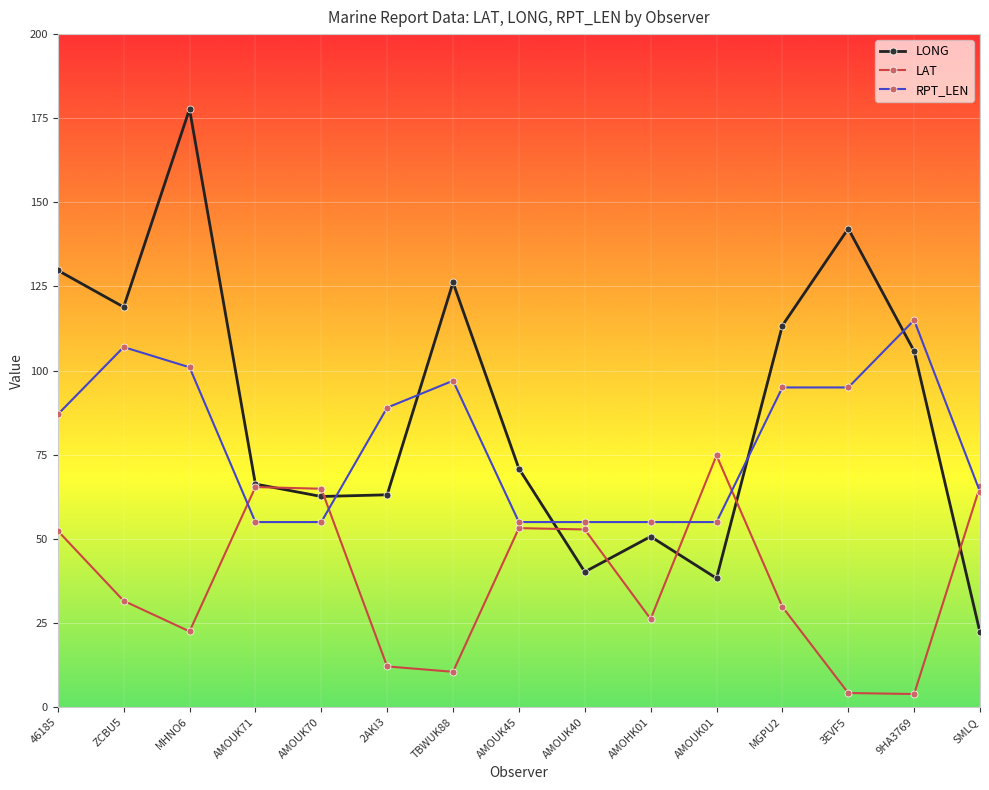

What is the minimum value for RPT_LEN?

55.0